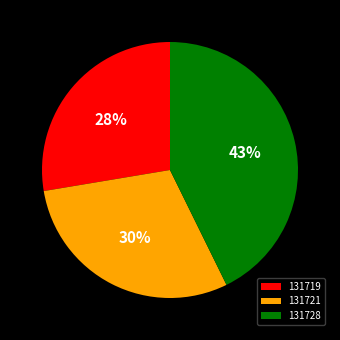

Count the number of slices in the pie.

3